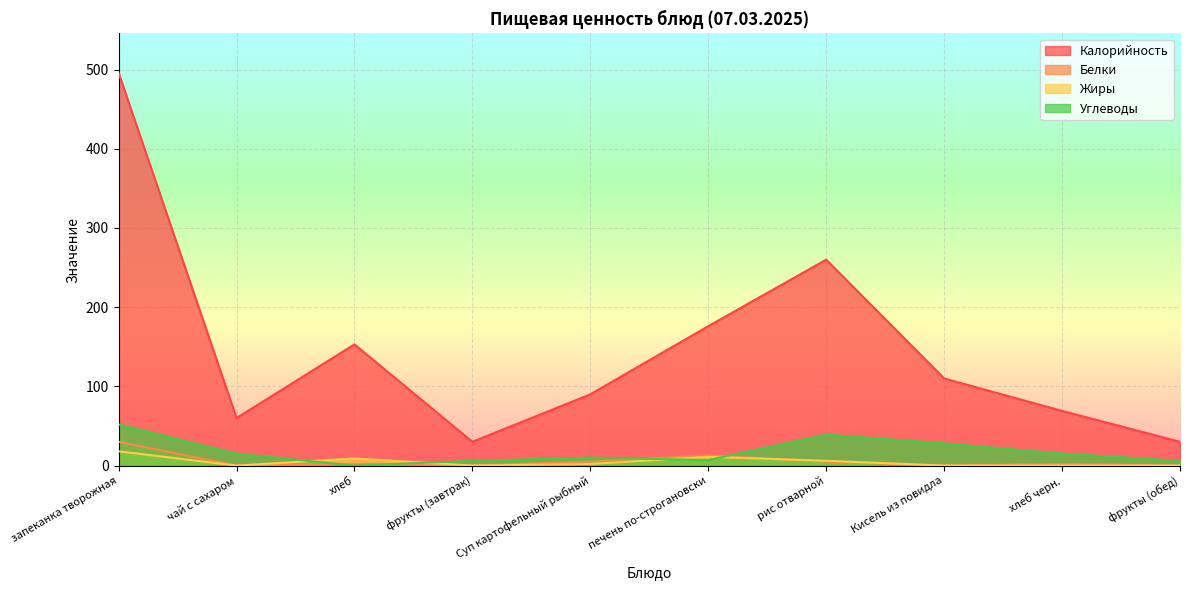

True or false: Калорийность and Белки cross at least once.

False